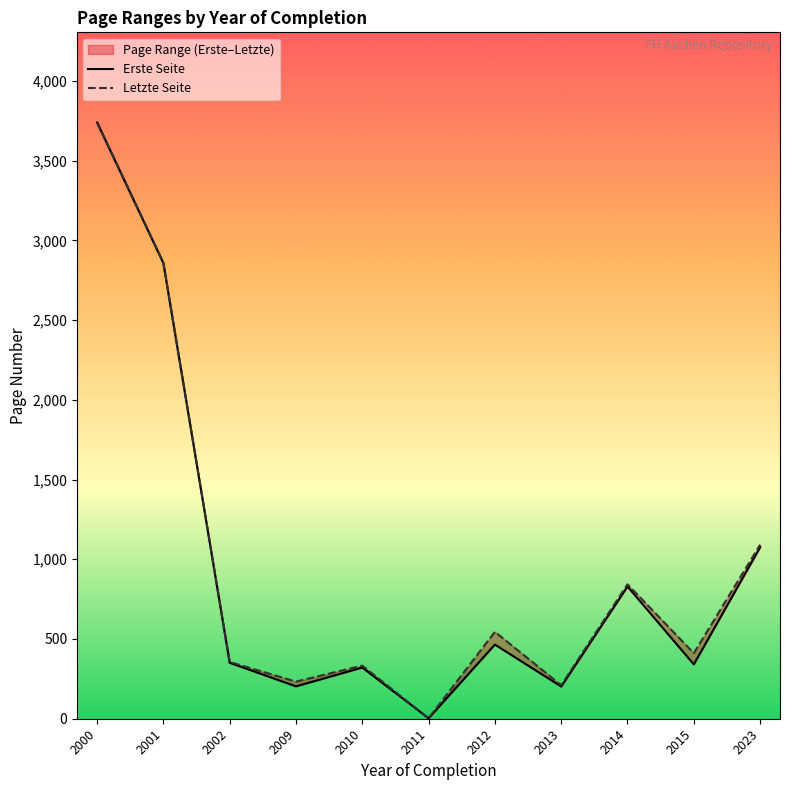

What is the greatest value displayed?

3743